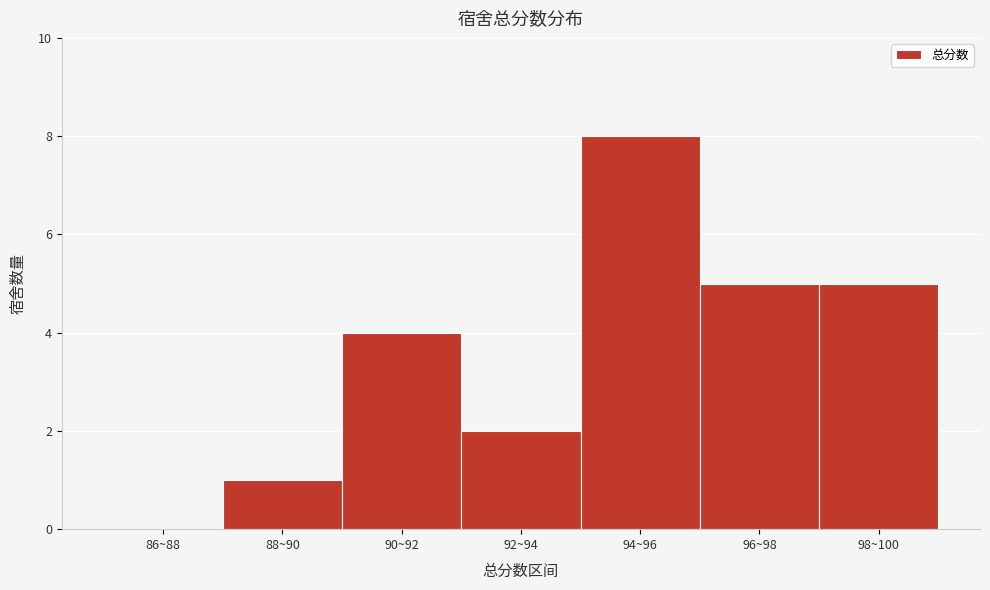

Reading right to left, what are all the values shown in this chart?

98~100=5	96~98=5	94~96=8	92~94=2	90~92=4	88~90=1	86~88=0